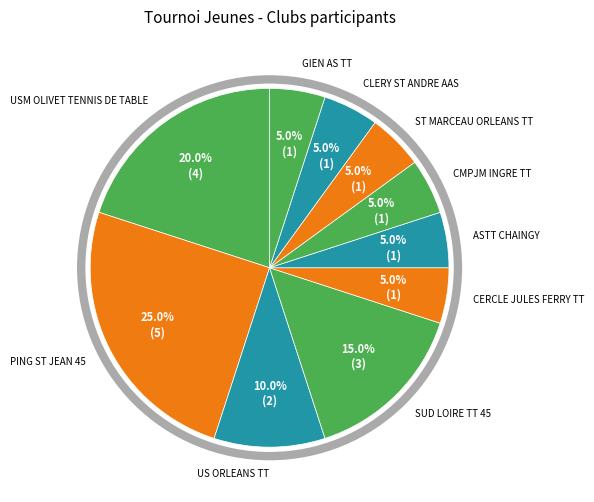

How many slices are in this pie chart?

10